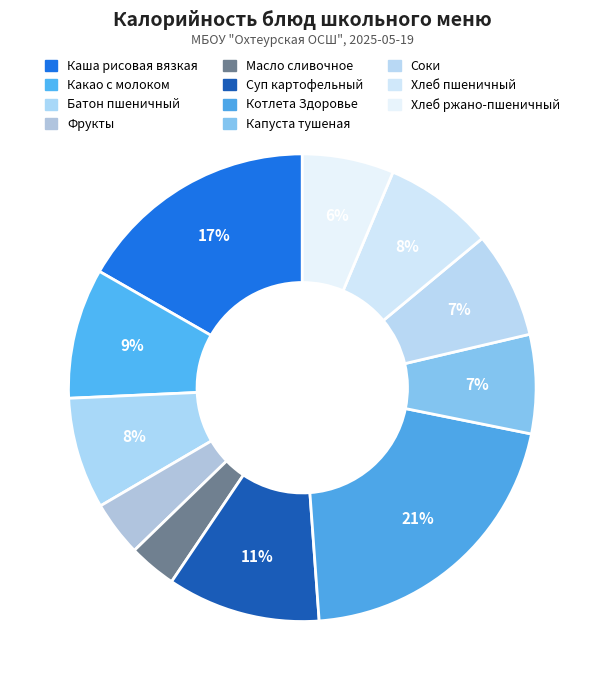

Count the number of slices in the pie.

11